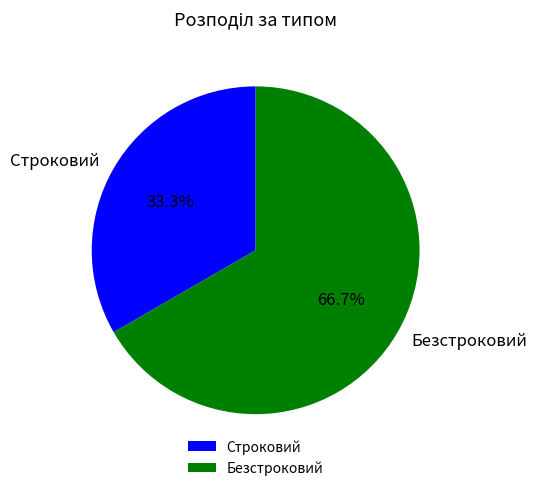

Do Строковий and Безстроковий together represent more than half of the pie?

Yes